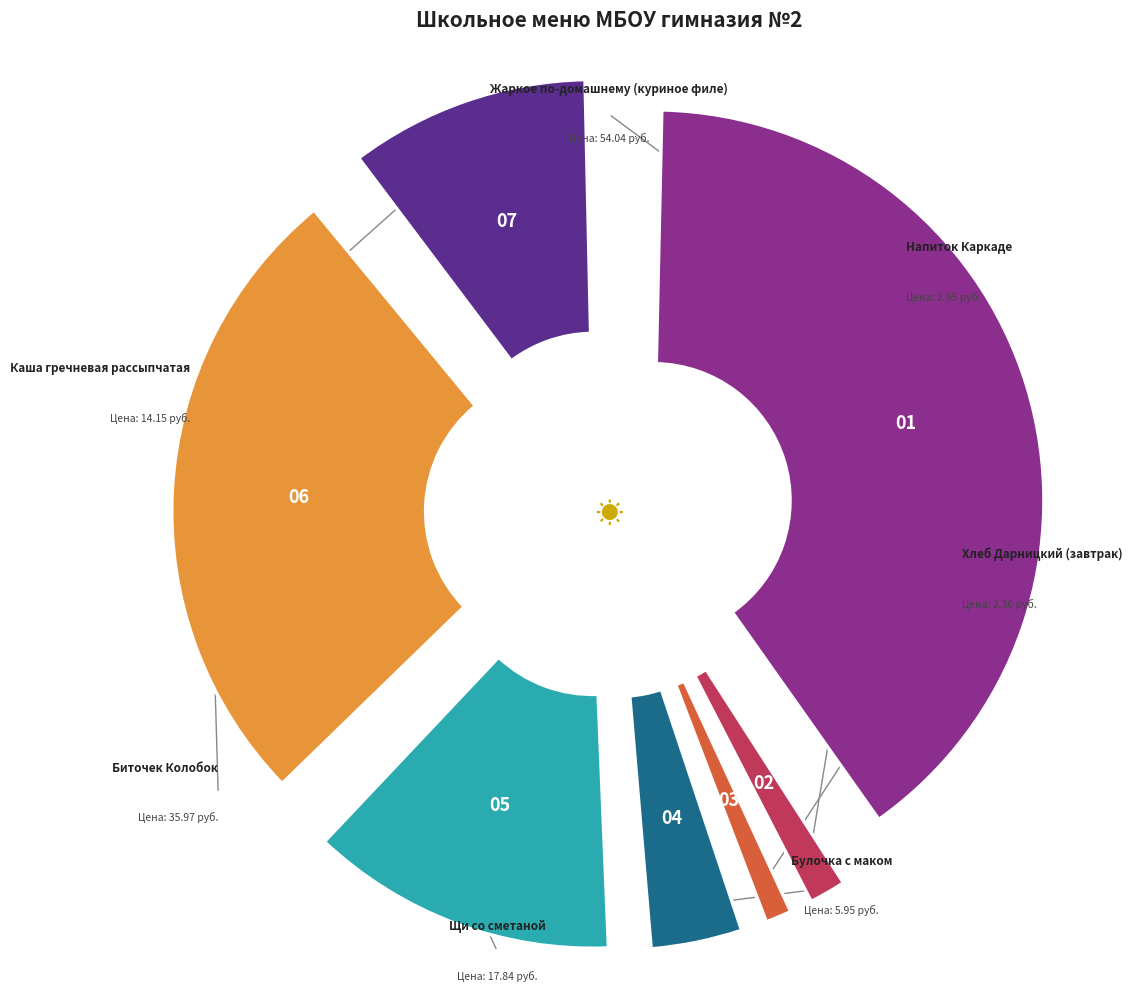

To the nearest percent, what percentage of the pie is Булочка с маком?

4%